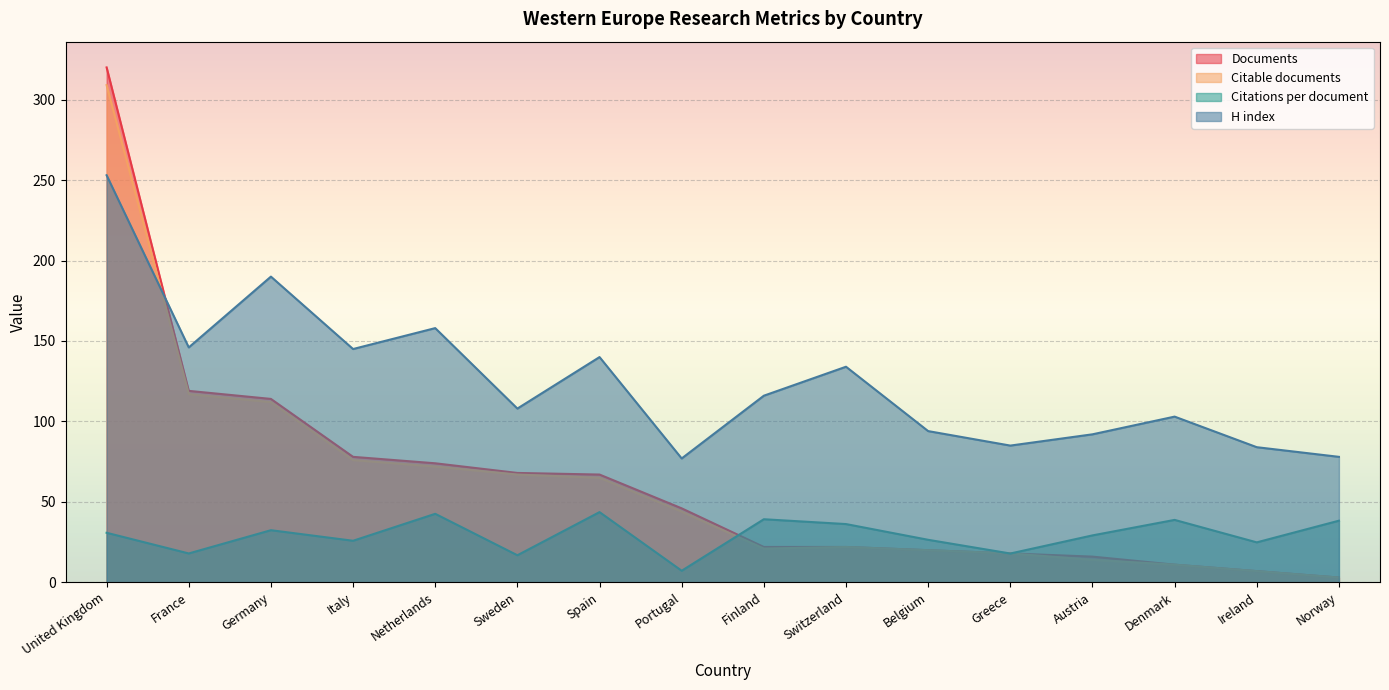

Reading left to right, list all the values displayed in this chart.

Documents: 320.0	119.0	114.0	78.0	74.0	68.0	67.0	46.0	22.0	22.0	20.0	18.0	16.0	11.0	7.0	3.0
Citable documents: 309.0	117.0	112.0	76.0	72.0	67.0	65.0	44.0	21.0	22.0	20.0	18.0	14.0	11.0	7.0	3.0
Citations per document: 30.8	18.0	32.4	25.9	42.6	16.9	43.7	7.2	39.2	36.2	26.4	17.9	29.2	38.8	24.9	38.3
H index: 253.0	146.0	190.0	145.0	158.0	108.0	140.0	77.0	116.0	134.0	94.0	85.0	92.0	103.0	84.0	78.0